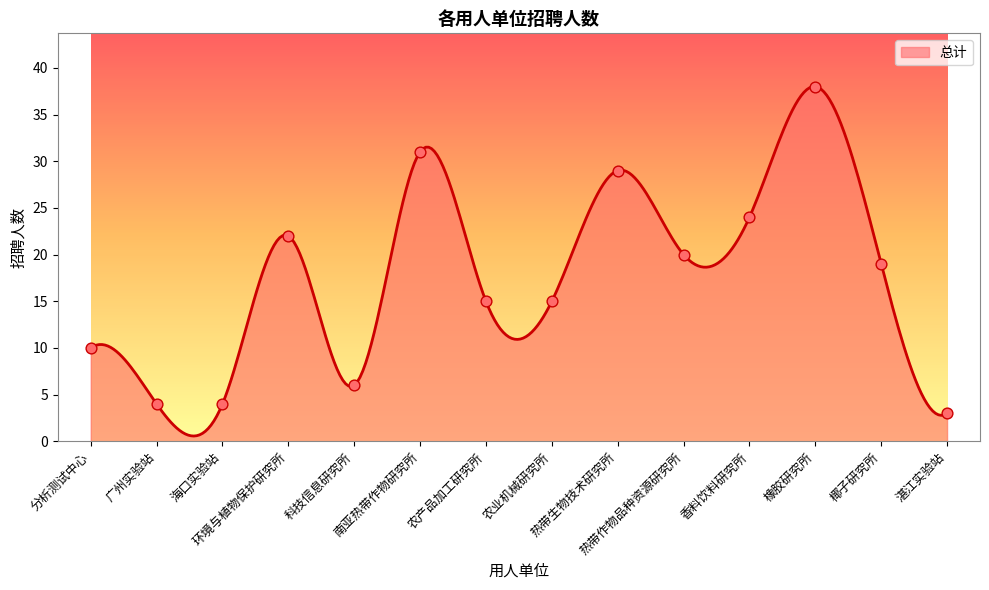

What is the difference between the maximum and minimum values?

37.4